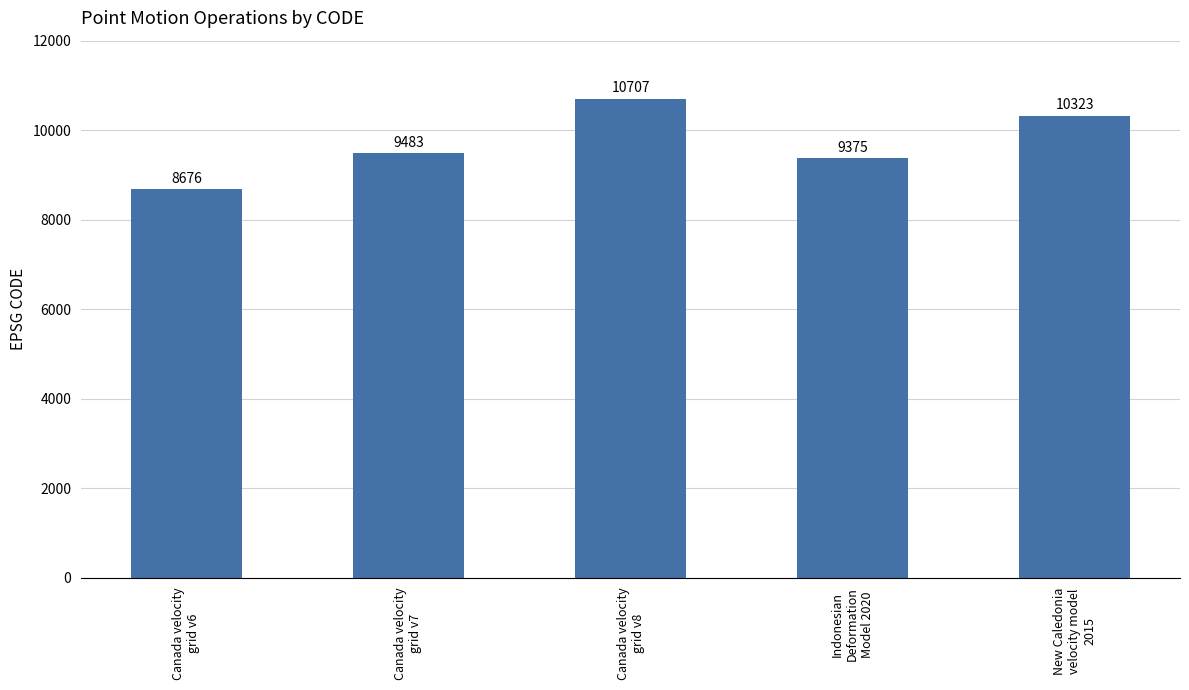

Rank the categories by value from highest to lowest.

Canada velocity
grid v8, New Caledonia
velocity model
2015, Canada velocity
grid v7, Indonesian
Deformation
Model 2020, Canada velocity
grid v6